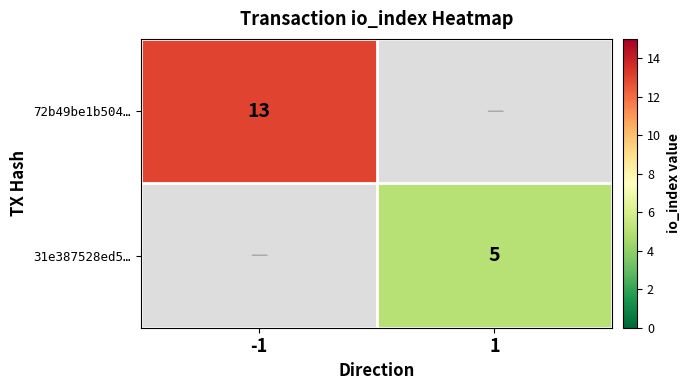

At which category does the chart reach its minimum across all series?

1